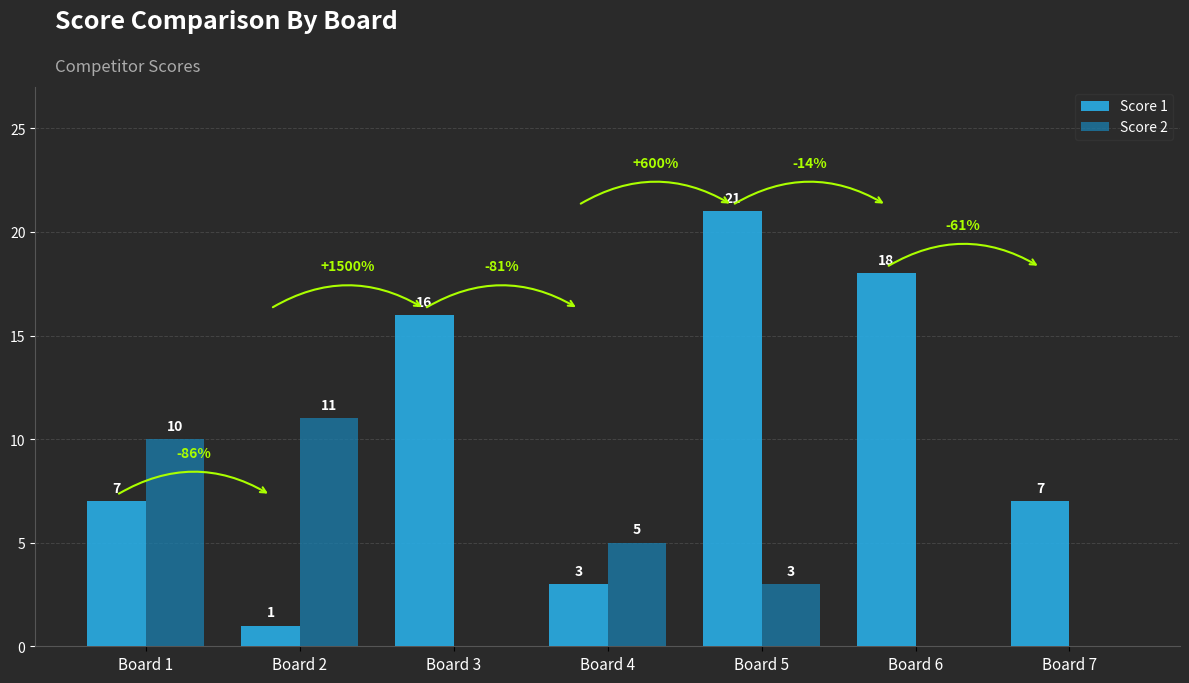

Count the number of data series in this chart.

2